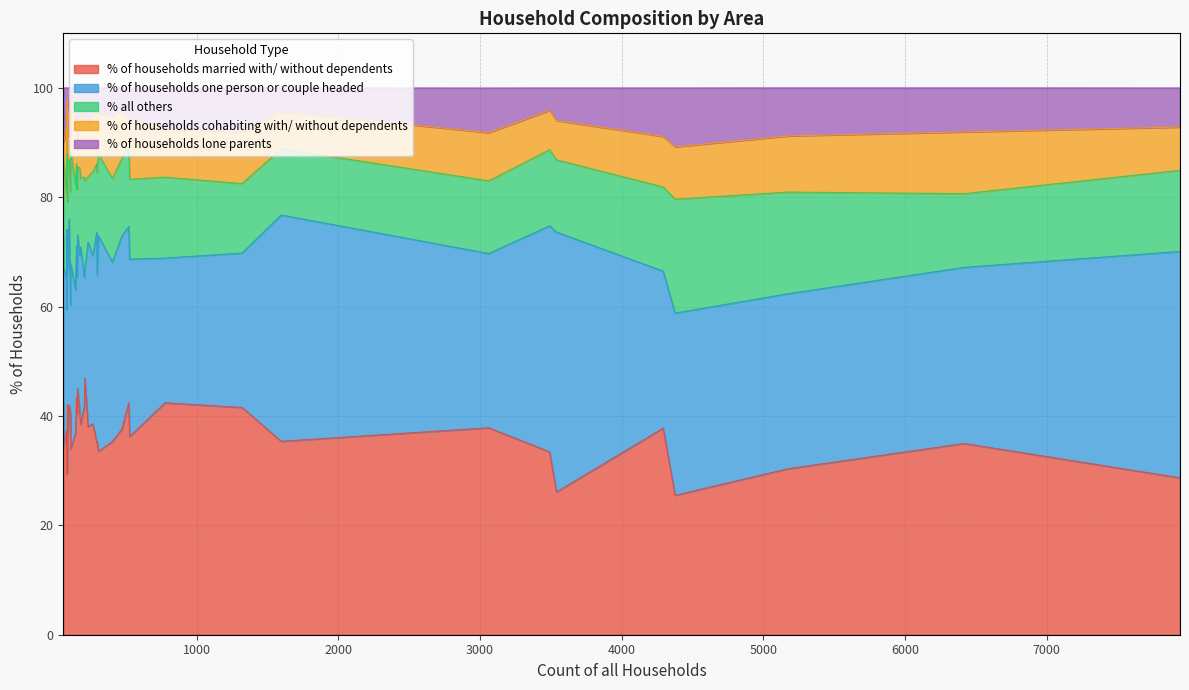

Which series has the largest total across all categories?

% of households married with/ without dependents